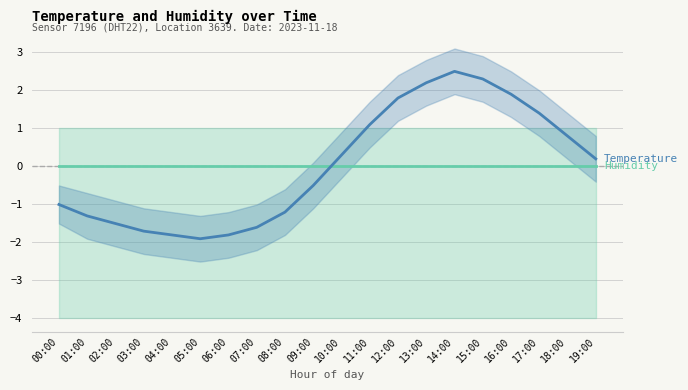

What is the minimum value for Temperature?

-1.9